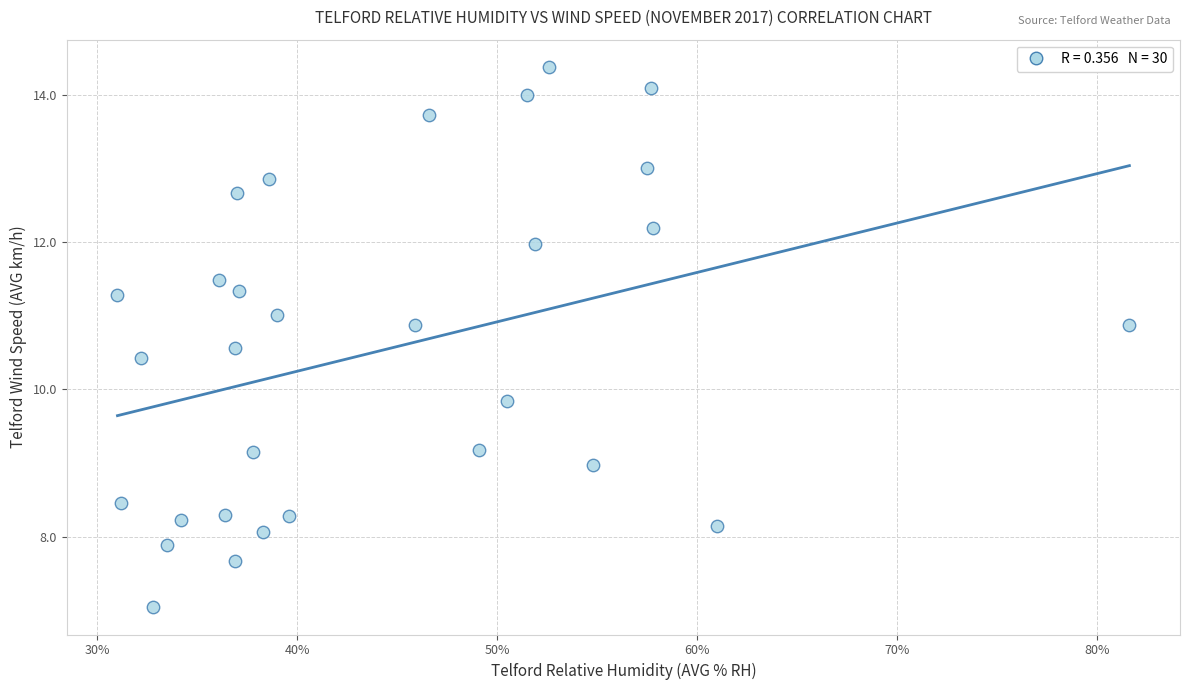

What is the range of Y values (max minus min)?

7.3